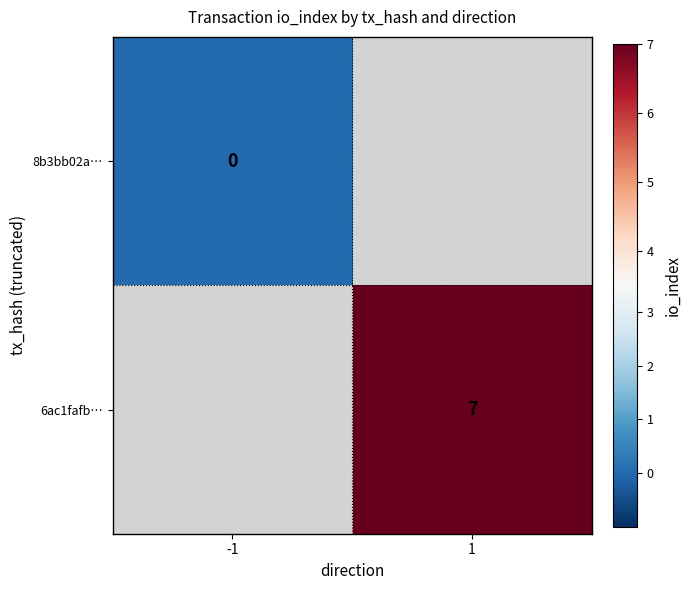

At which category does the chart reach its peak across all series?

1